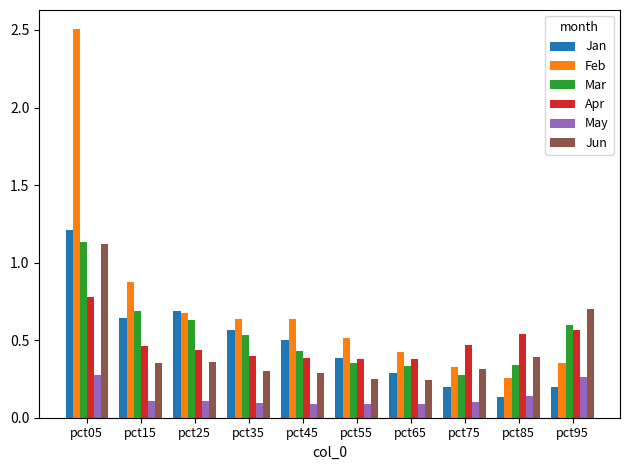

At which label does Jan reach its peak?

pct05